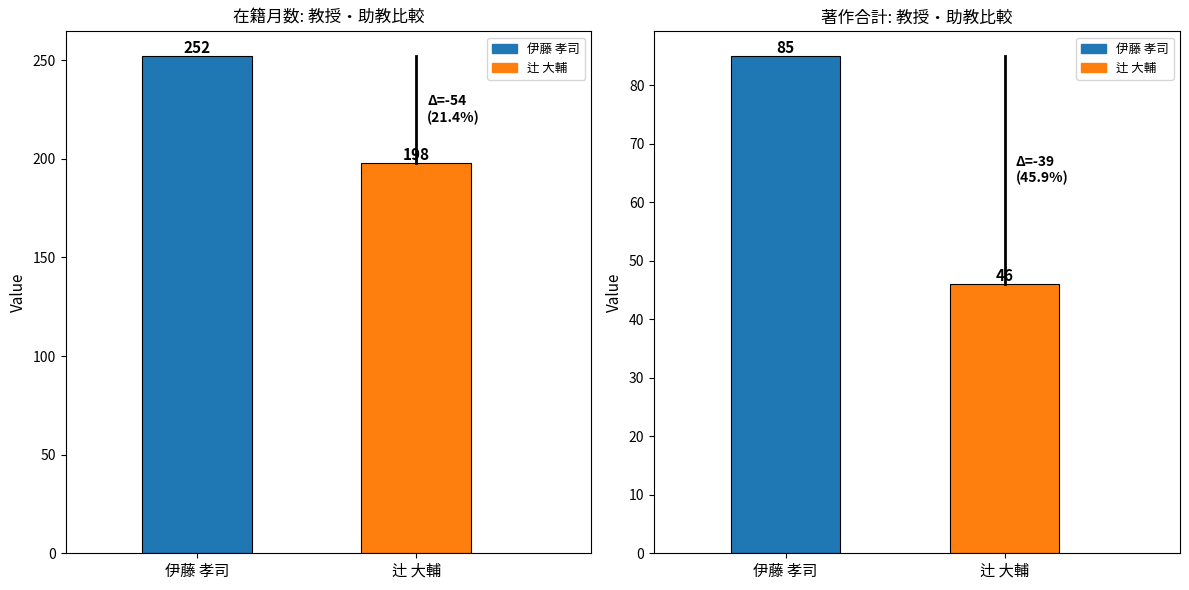

Is the value of 著作合計 at 辻 大輔 greater than the value of 在籍月数 at 辻 大輔?

No